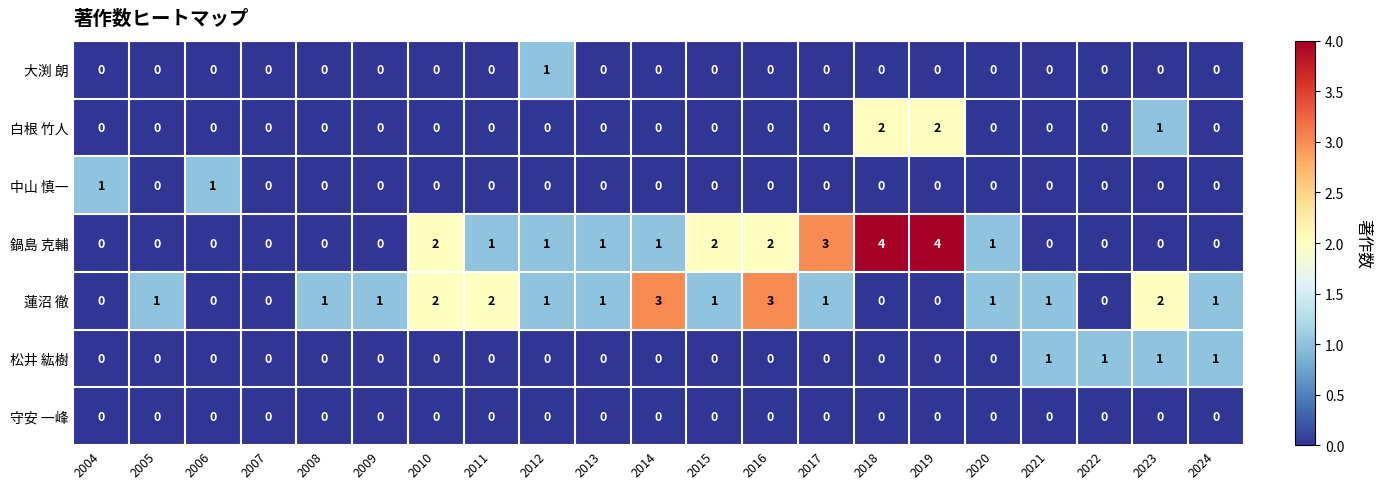

How many distinct data groups are displayed?

7